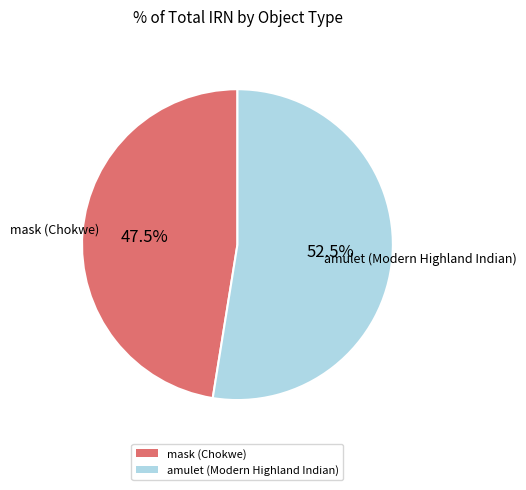

To the nearest percent, what is the difference between the mask (Chokwe) and amulet (Modern Highland Indian) slice percentages?

5%